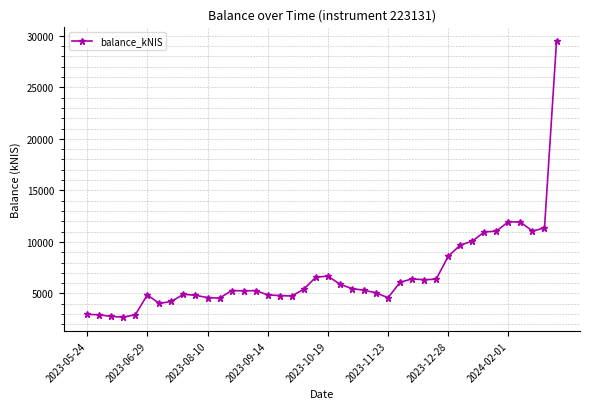

What is the maximum value shown in the chart?

29481.3